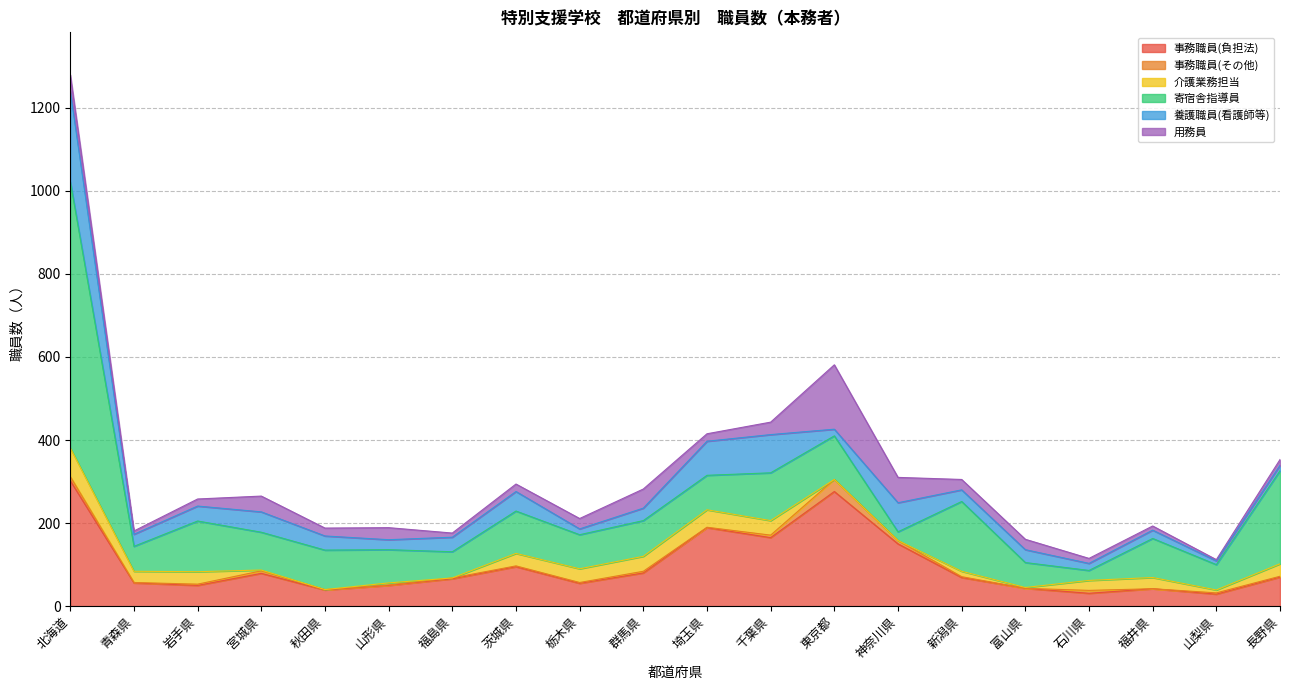

True or false: 事務職員(負担法) has a value of 29 at 山梨県.

True